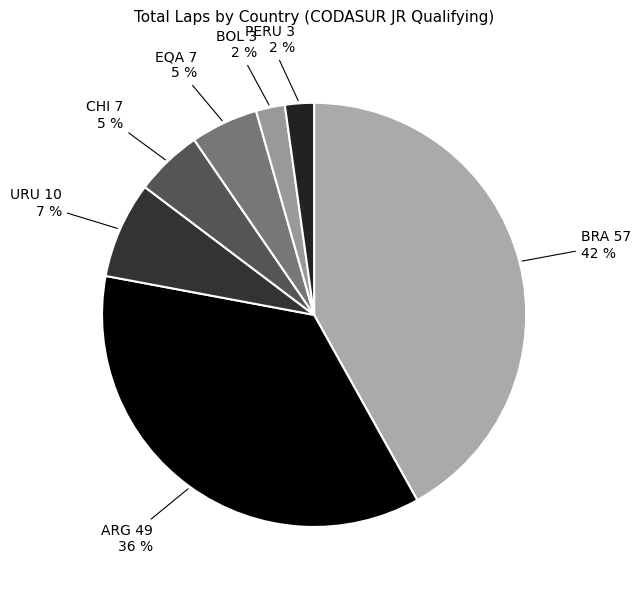

How many slices are in this pie chart?

7